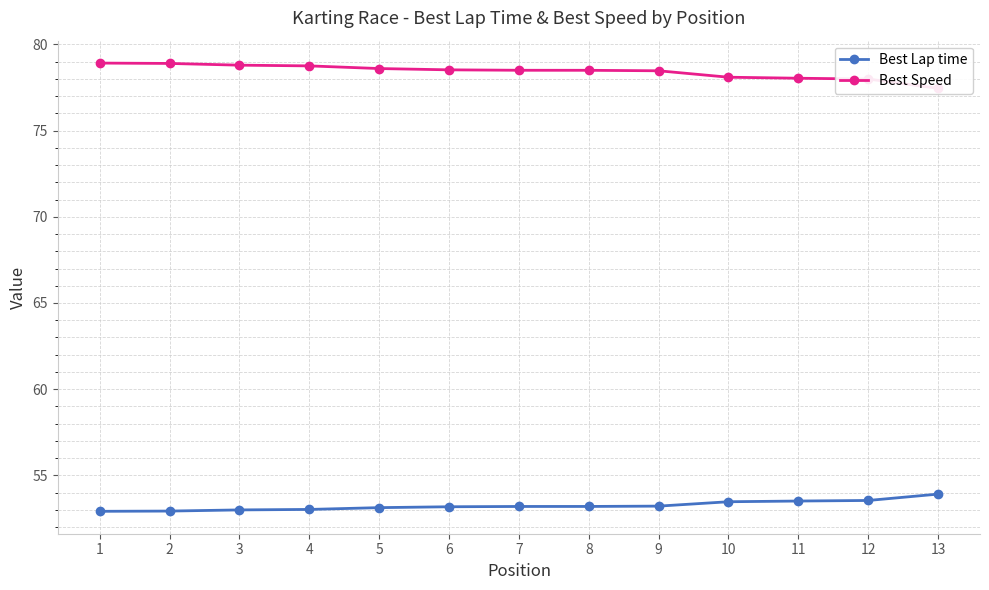

Is this an area chart (filled region under the line)?

No